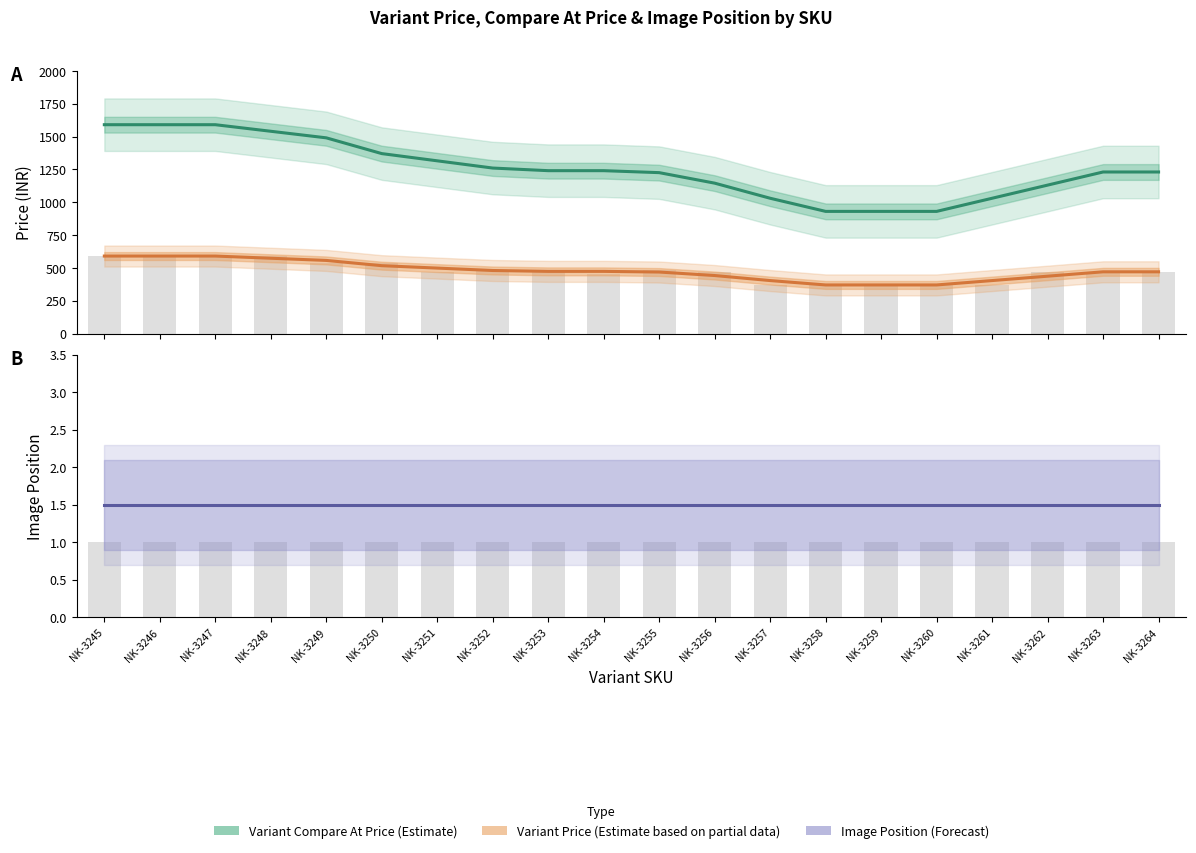

True or false: Image Position has a value of 0.9 at NK-3247.

False